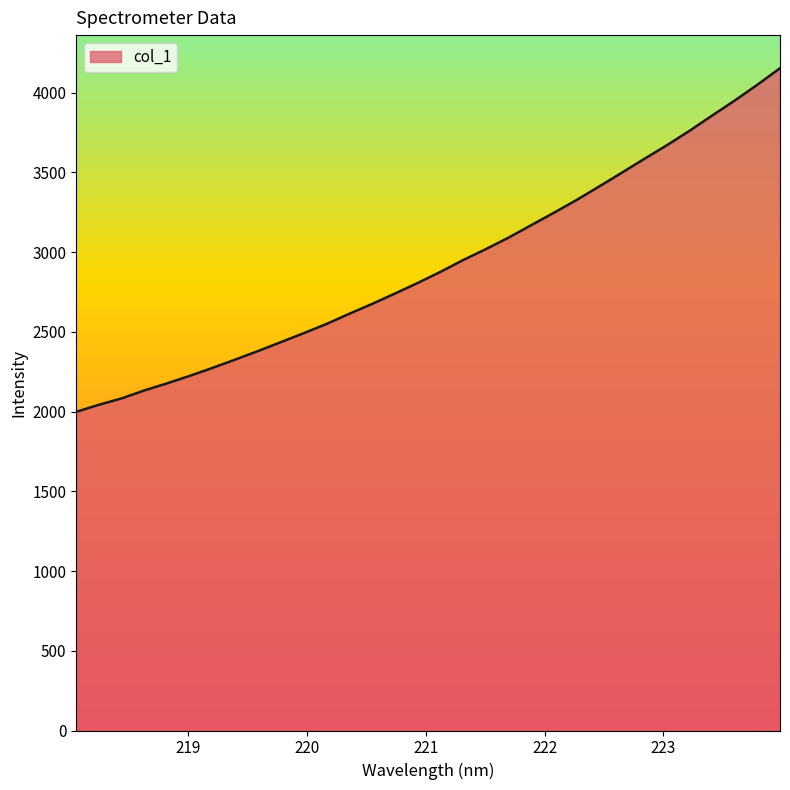

What is the difference between the maximum and minimum values?

2154.5